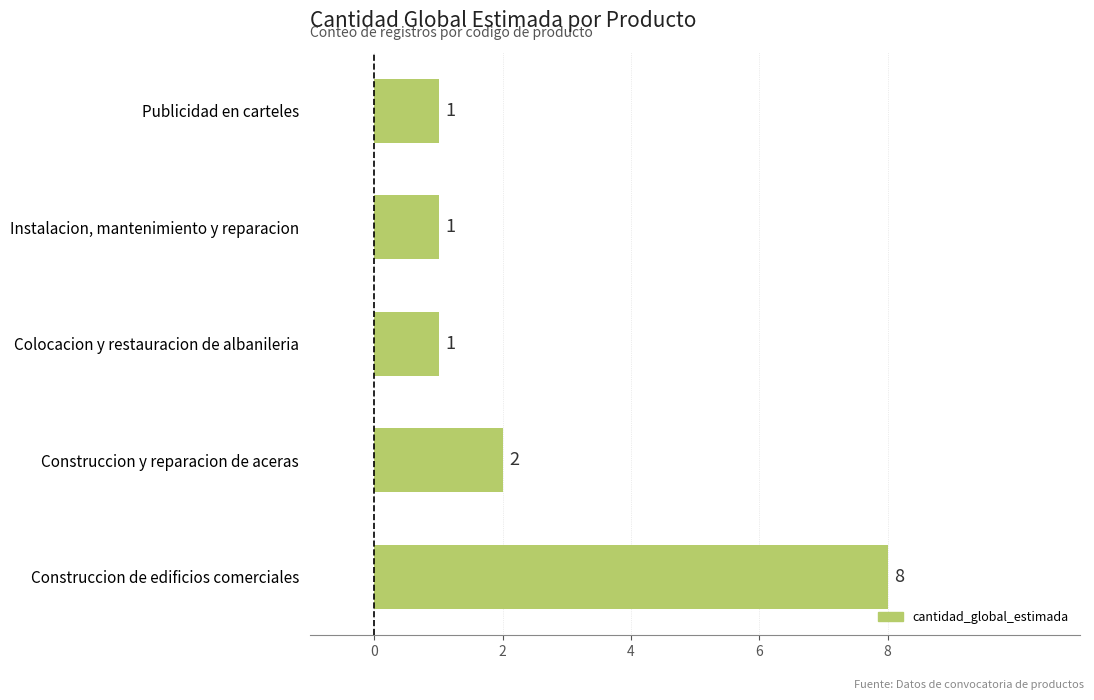

Which has a higher value, Construccion y reparacion de aceras or Colocacion y restauracion de albanileria?

Construccion y reparacion de aceras